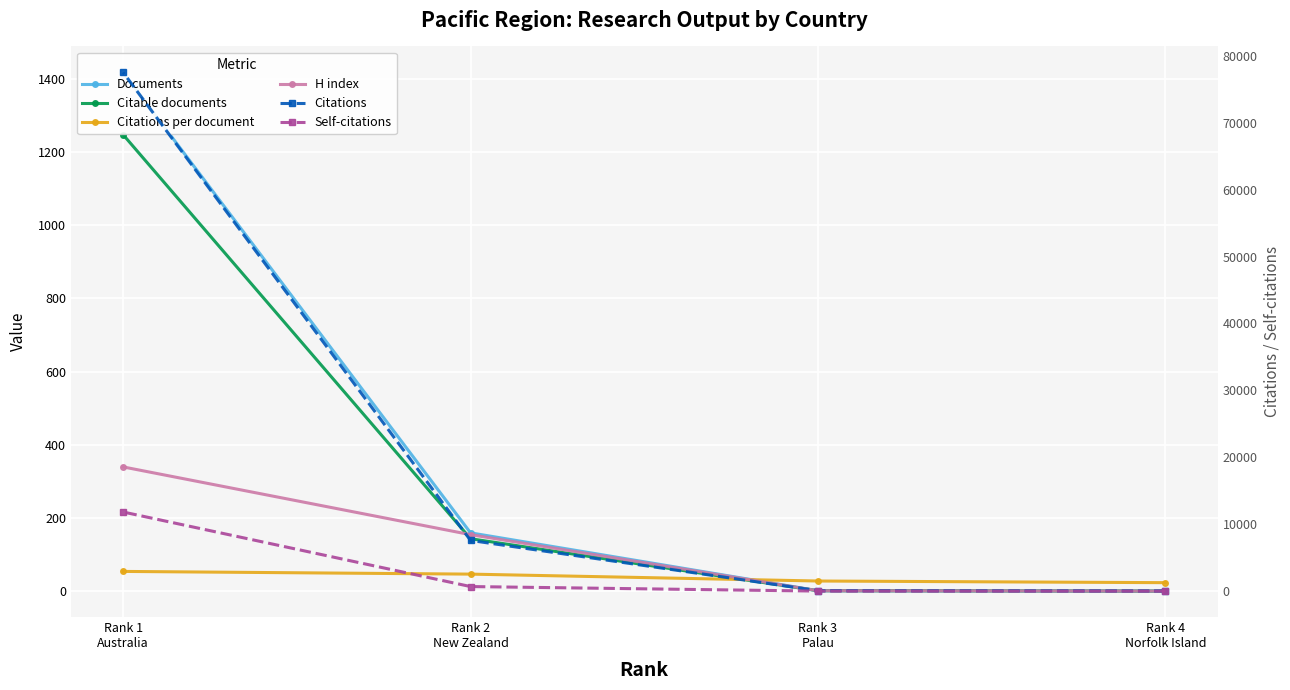

Is this an area chart (filled region under the line)?

No